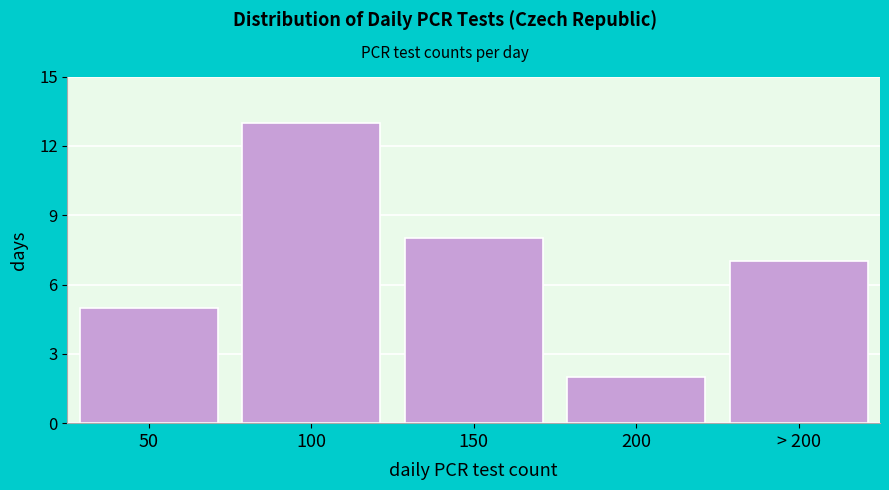

Reading left to right, what are all the values shown in this chart?

5	13	8	2	7